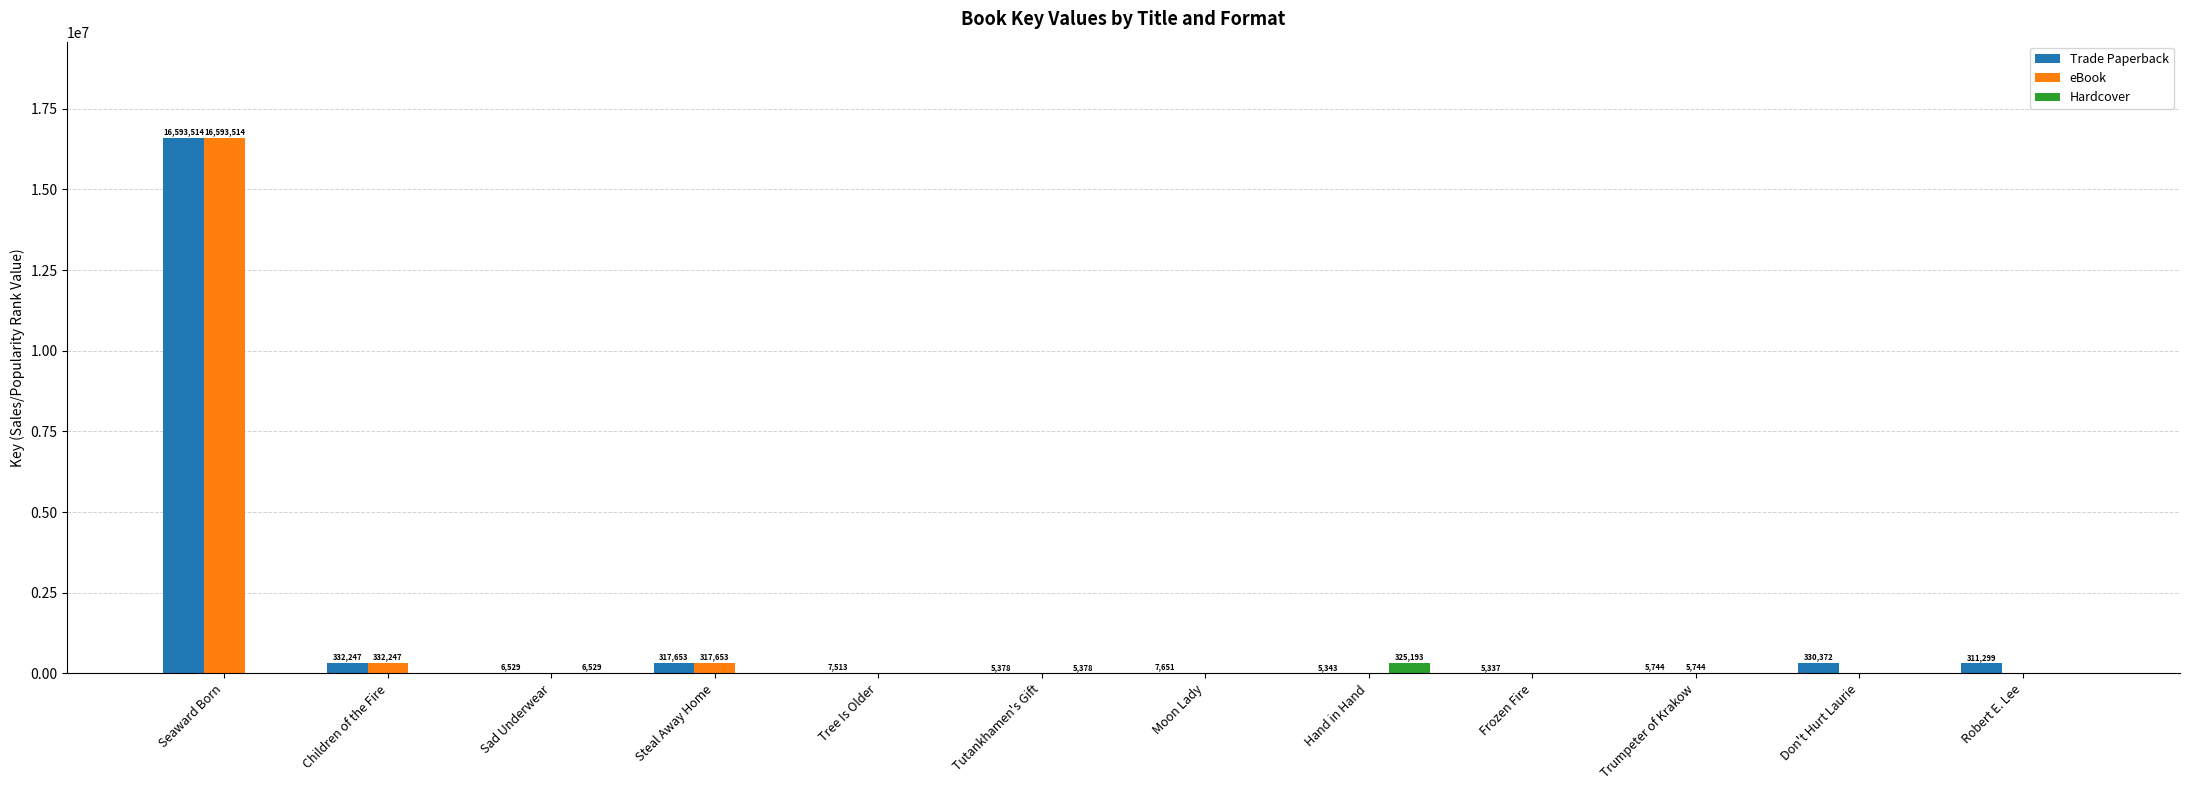

What is the spread (max minus min) of values at Frozen Fire?

5337